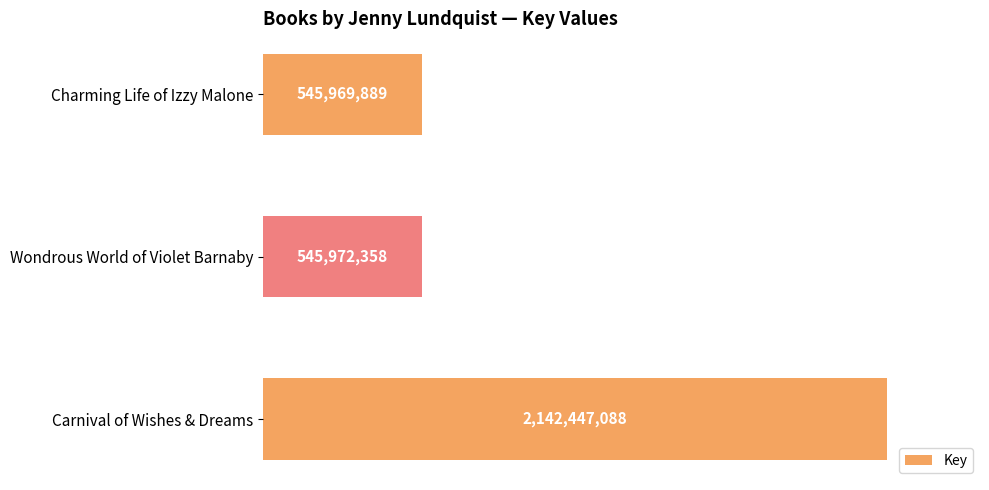

What is the greatest value displayed?

2142447088